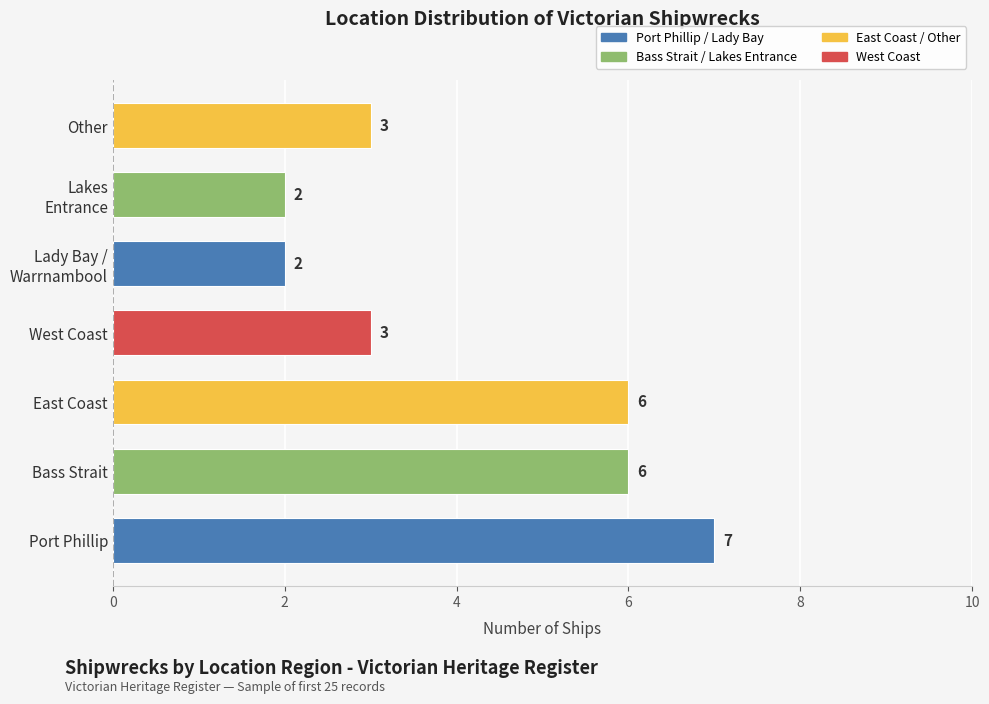

What is the average value?

4